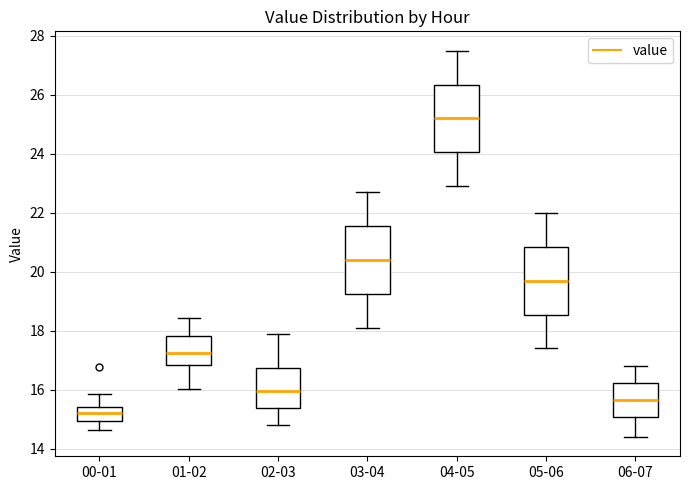

Where does the upper whisker of the box for 06-07 end on the y-axis? The values are not printed on the chart, so give them approximately, as read against the axis.

16.8